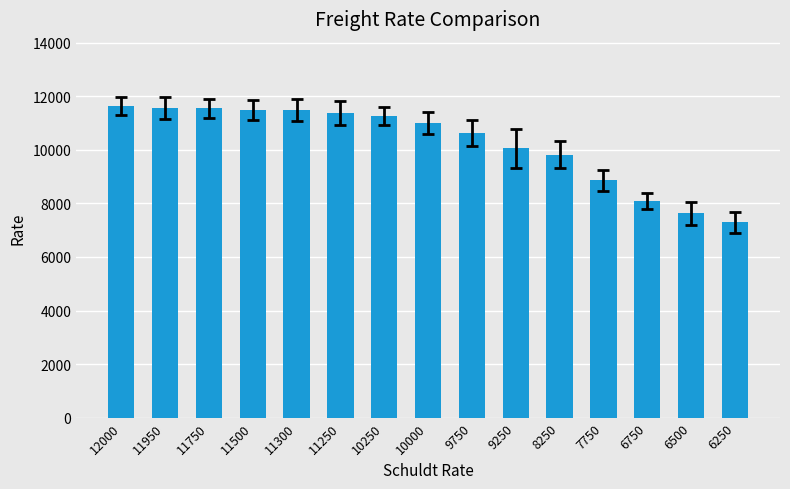

At which label does the data first exceed 11009?

12000